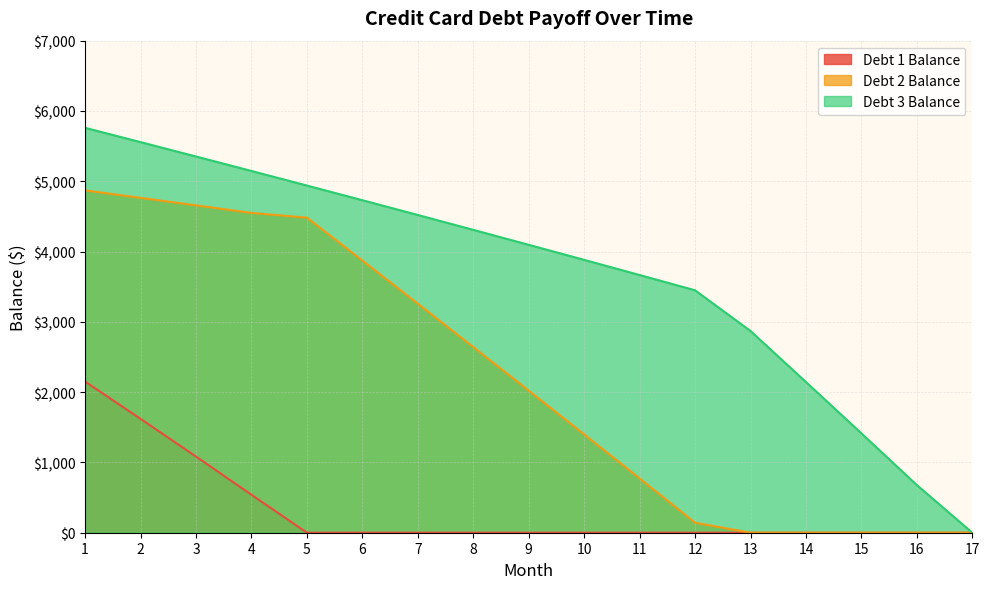

How many lines are shown in the chart?

3